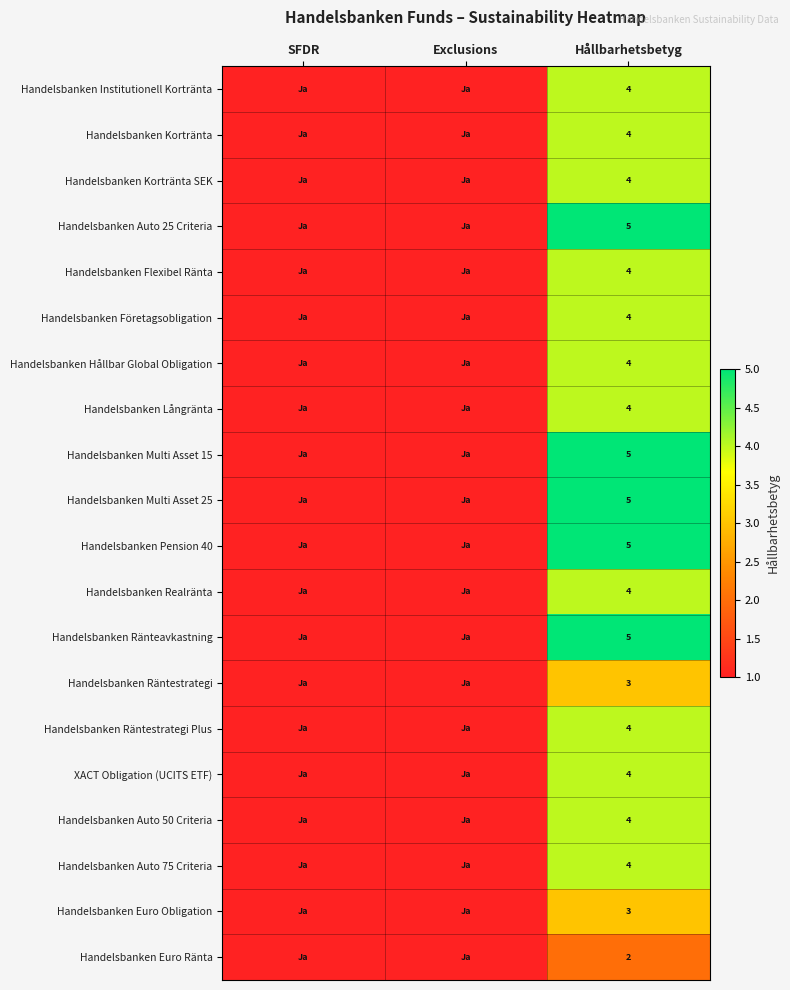

The Handelsbanken Ränteavkastning series shows 5 at Hållbarhetsbetyg. True or false?

True